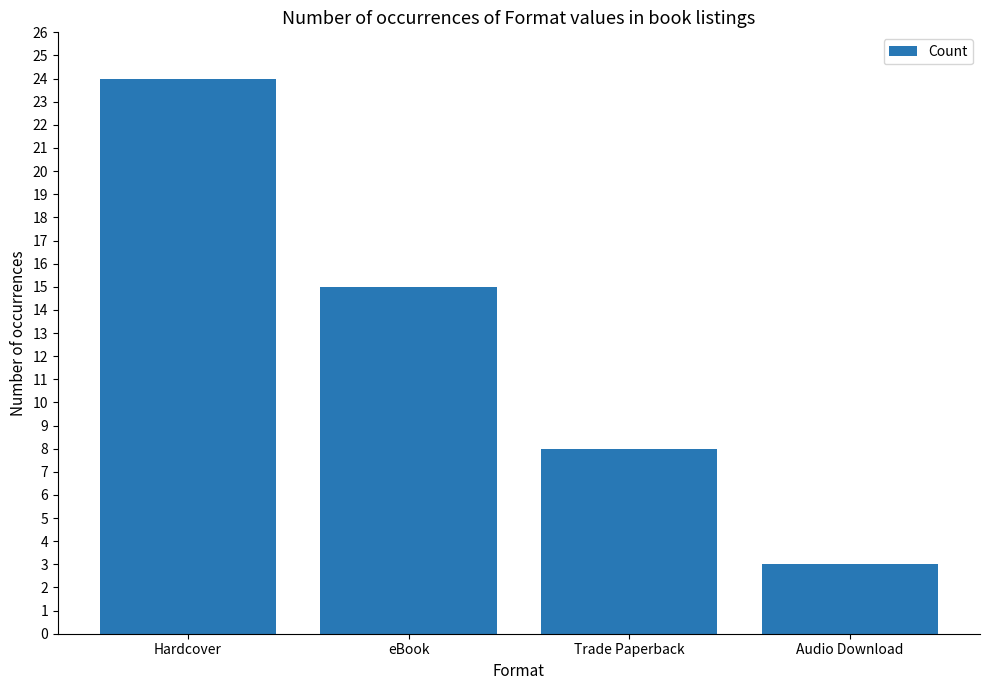

What is the sum of all values?

50